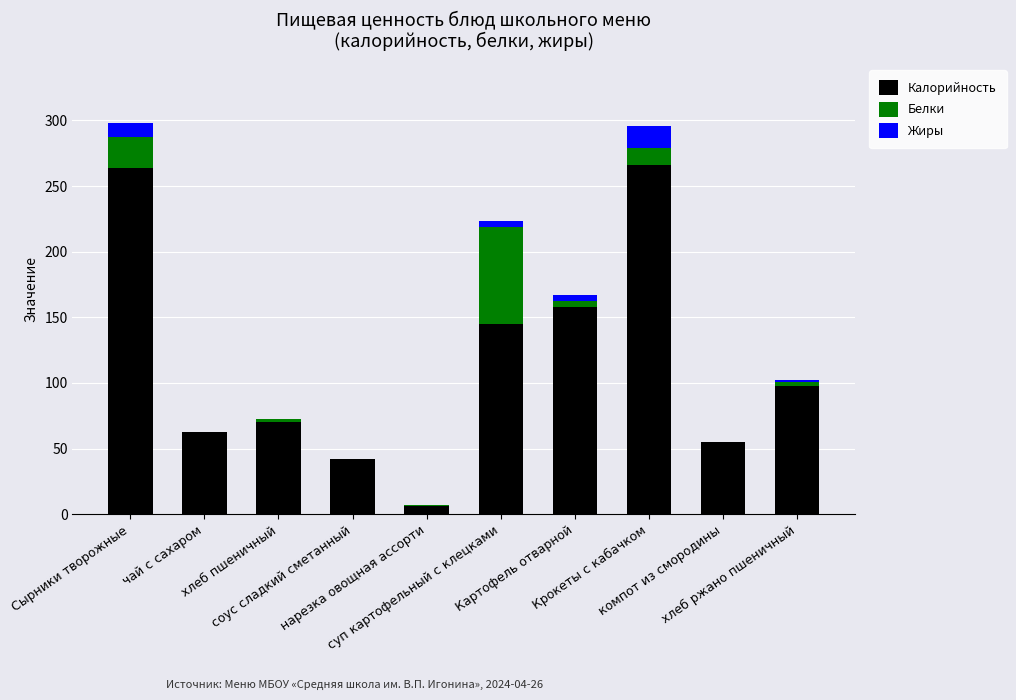

What is the highest value of the Калорийность series?

266.3